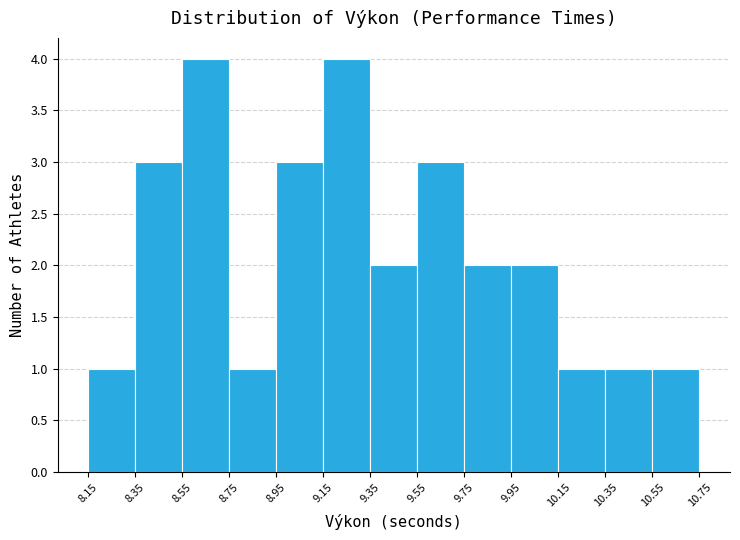

What is the height of the bar covering 10.15 to 10.35 on the x-axis? The values are not printed on the chart, so give them approximately, as read against the axis.

1